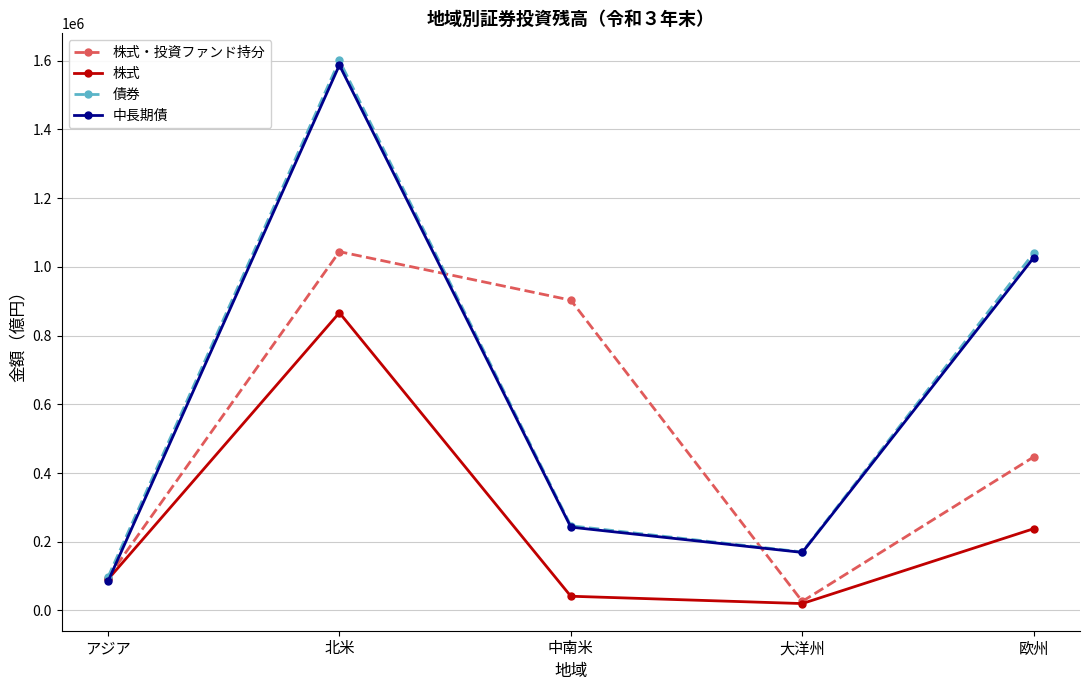

After their last crossing, which series has the higher values: 株式 or 中長期債?

中長期債